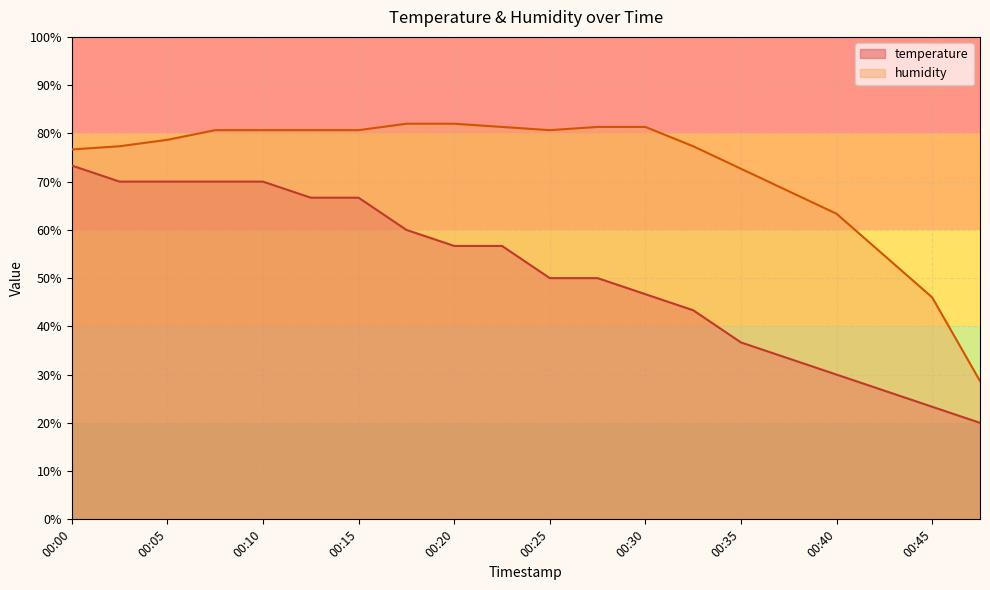

What is the minimum value shown in the chart?

20.0